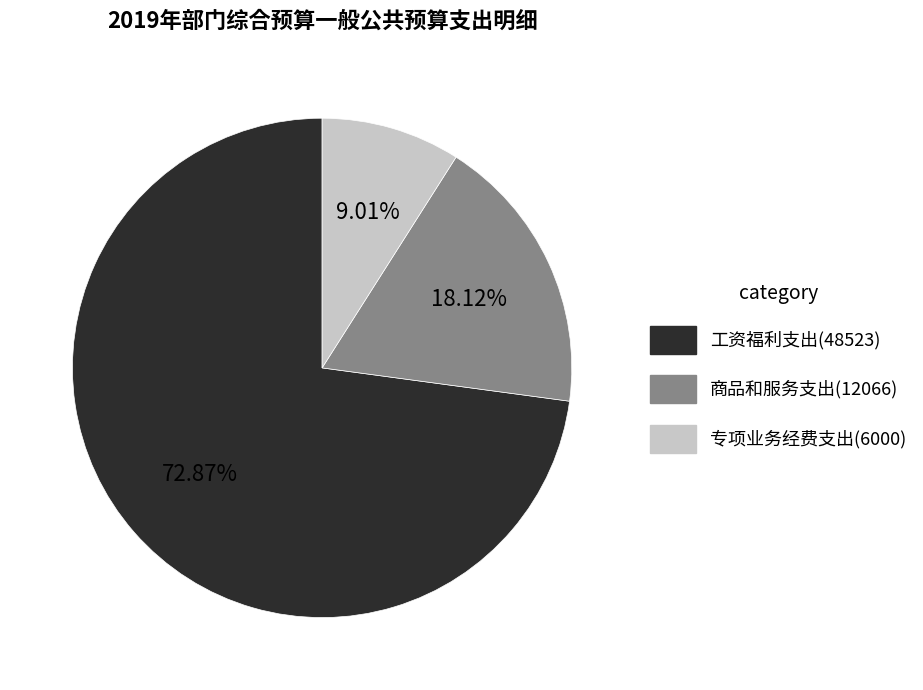

What is the total percentage of 专项业务经费支出 and 工资福利支出?

81.9%